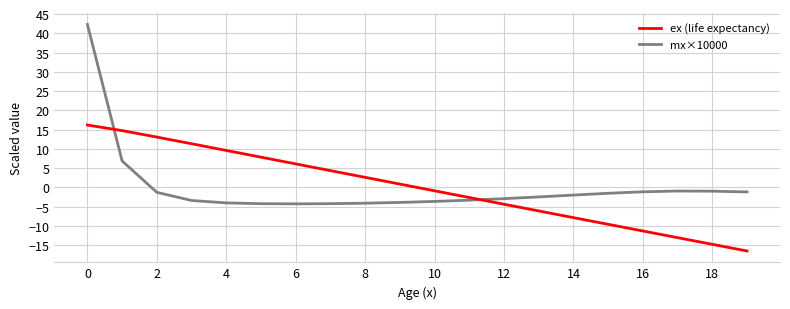

Does the chart display data point markers on the line(s)?

No